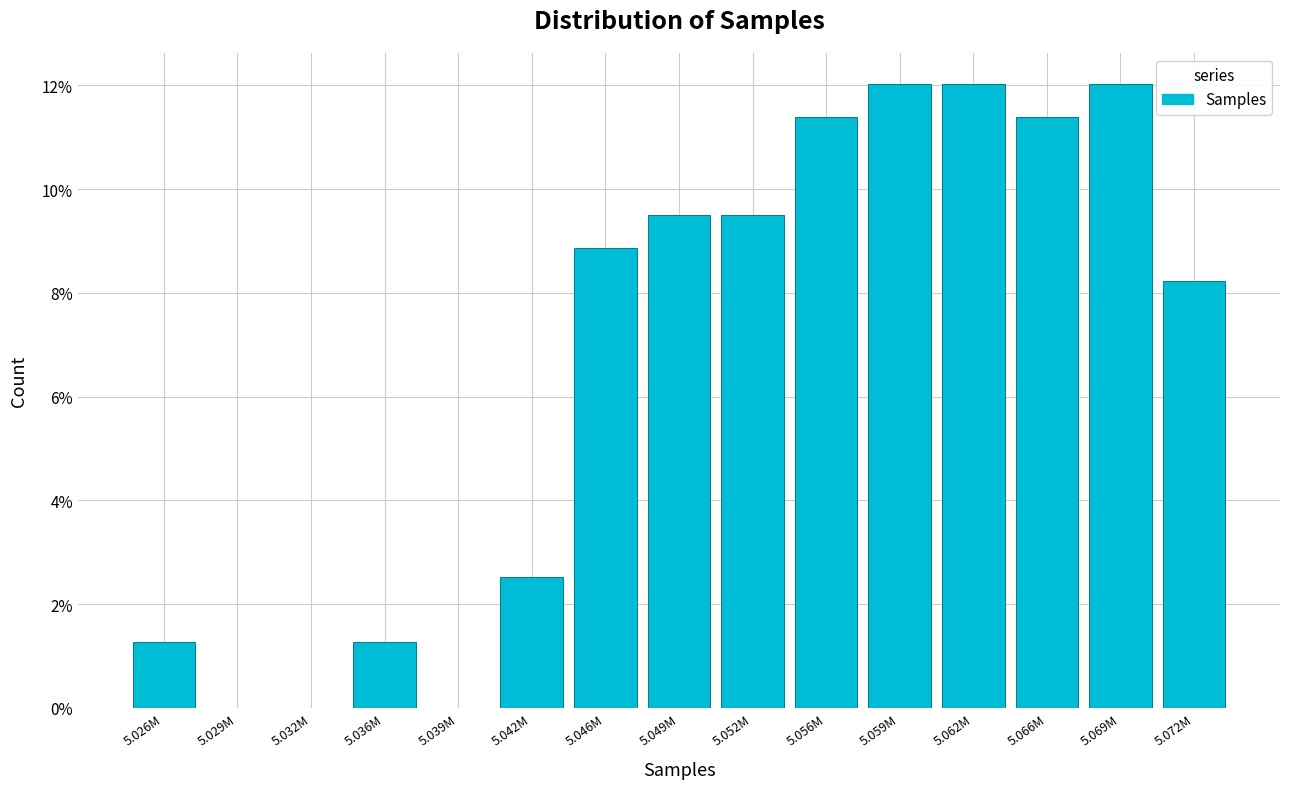

Reading left to right, list all the values displayed in this chart.

5.026M=1.3	5.029M=0.0	5.032M=0.0	5.036M=1.3	5.039M=0.0	5.042M=2.5	5.046M=8.9	5.049M=9.5	5.052M=9.5	5.056M=11.4	5.059M=12.0	5.062M=12.0	5.066M=11.4	5.069M=12.0	5.072M=8.2